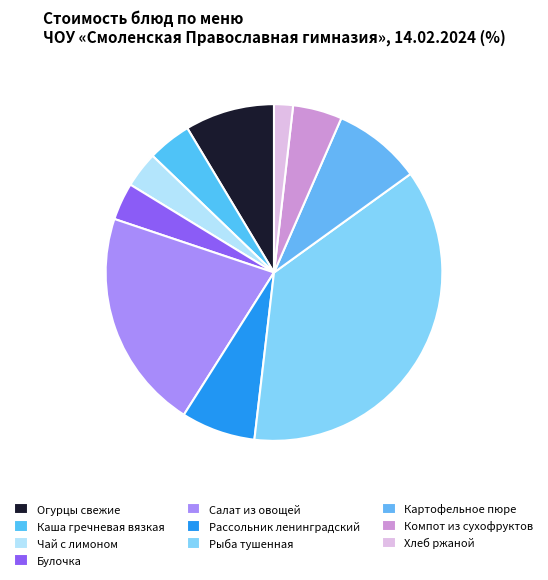

To the nearest percent, what is the average slice percentage?

10%